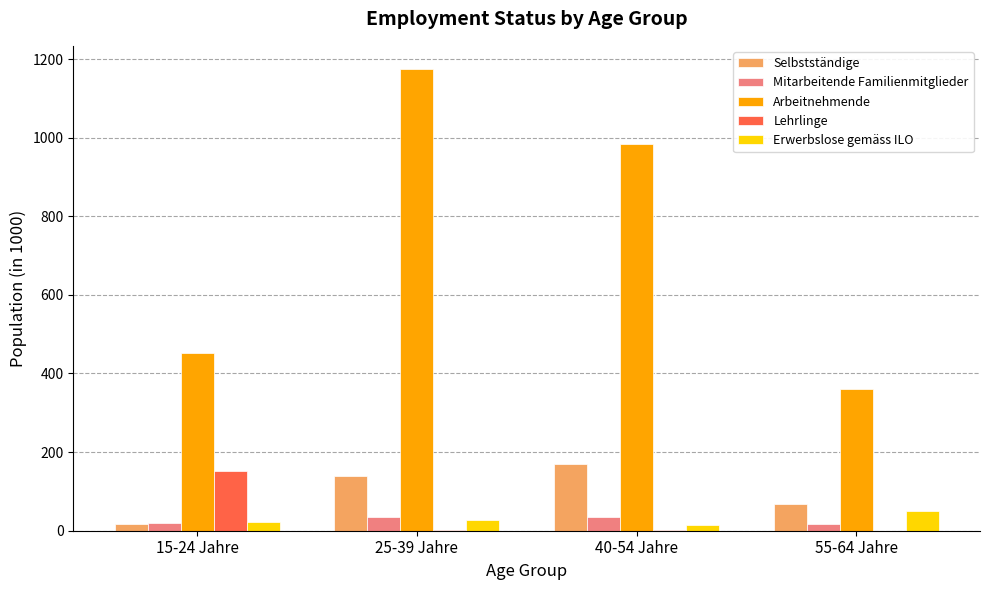

The value of Selbstständige at 55-64 Jahre is 68.0. True or false?

True